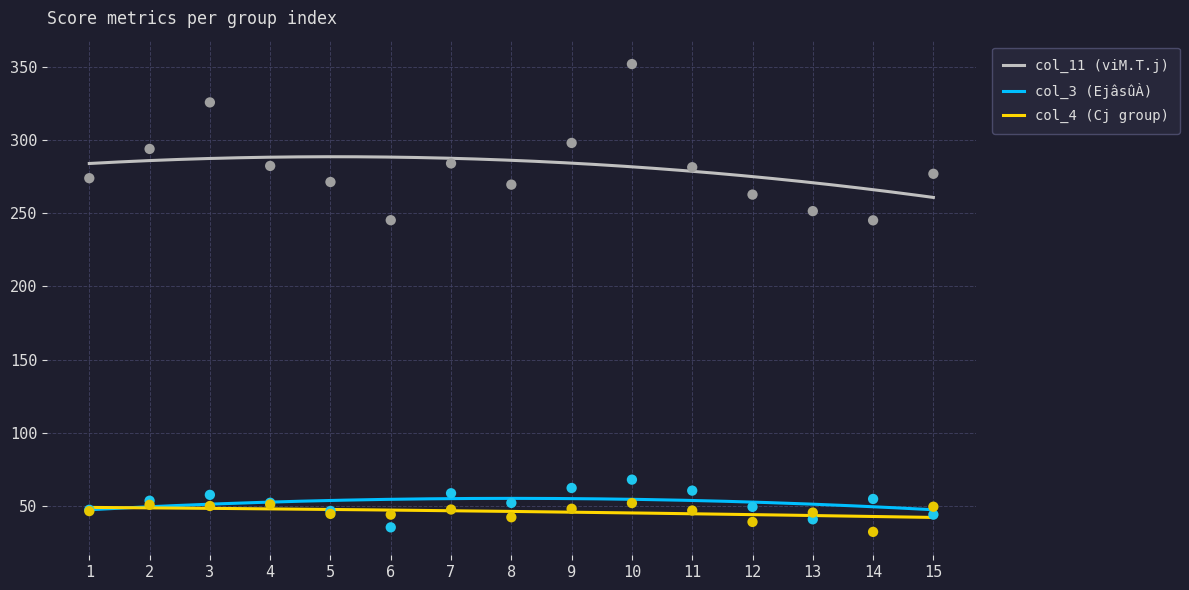

At which category is the sum across all series the highest?

10